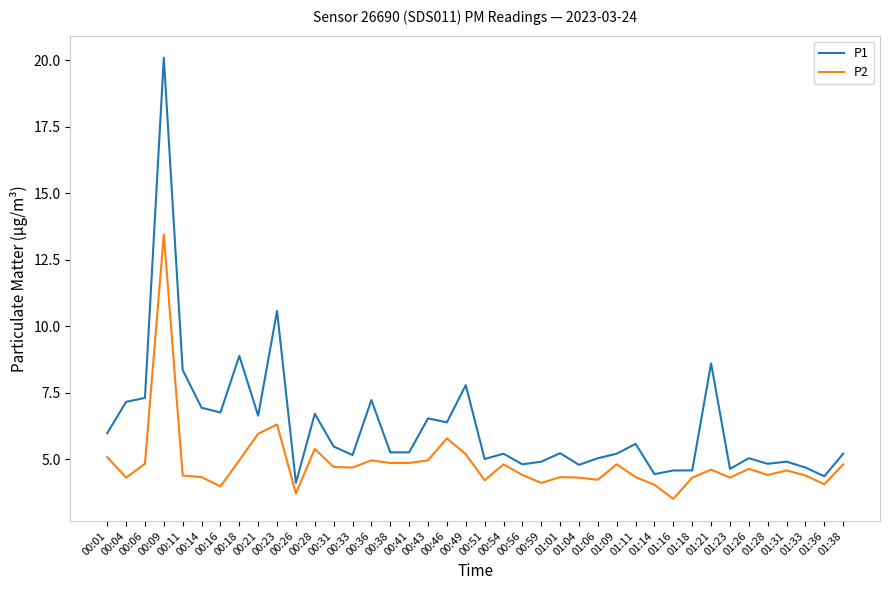

What are all the series names shown in the legend?

P1, P2